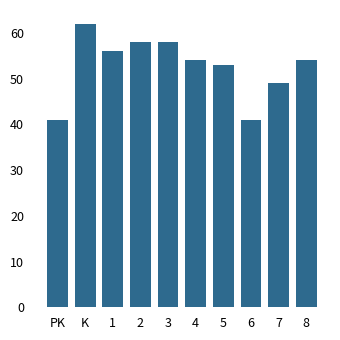

Between K and 7, which is larger?

K